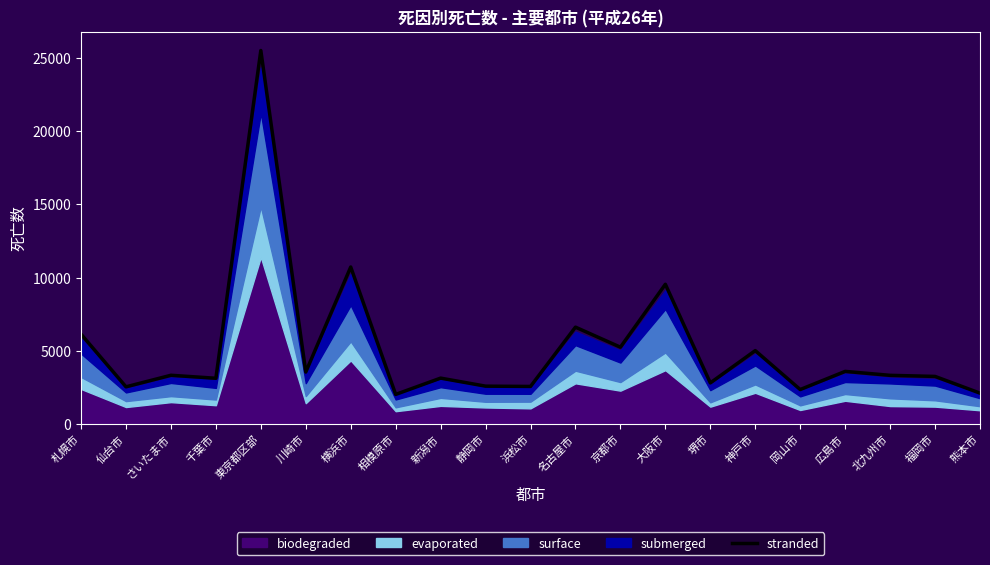

At which label is stranded closest to 13768?

横浜市